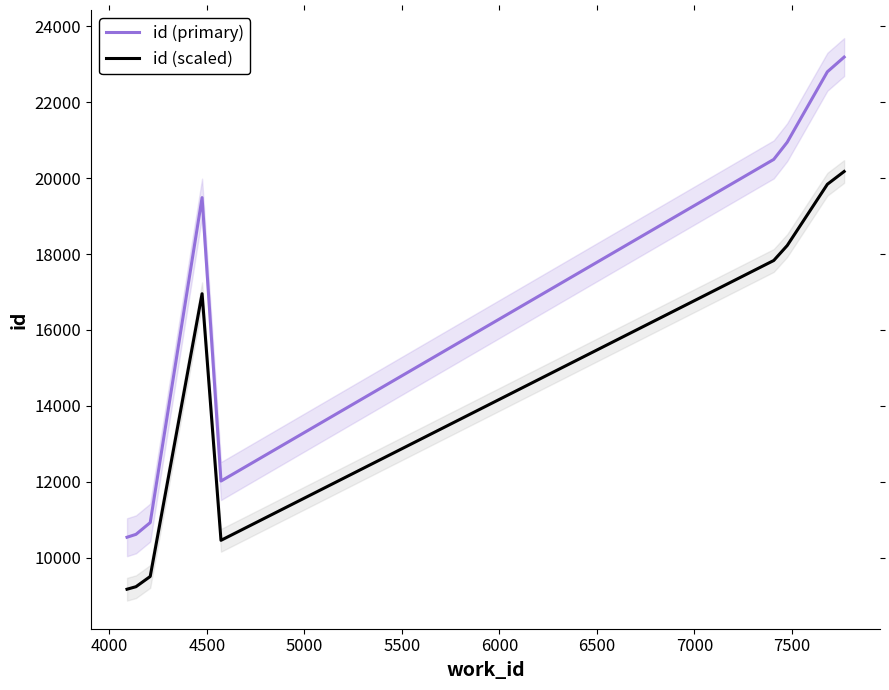

Rank the series by their average value, from lowest to highest.

id (scaled), id (primary)